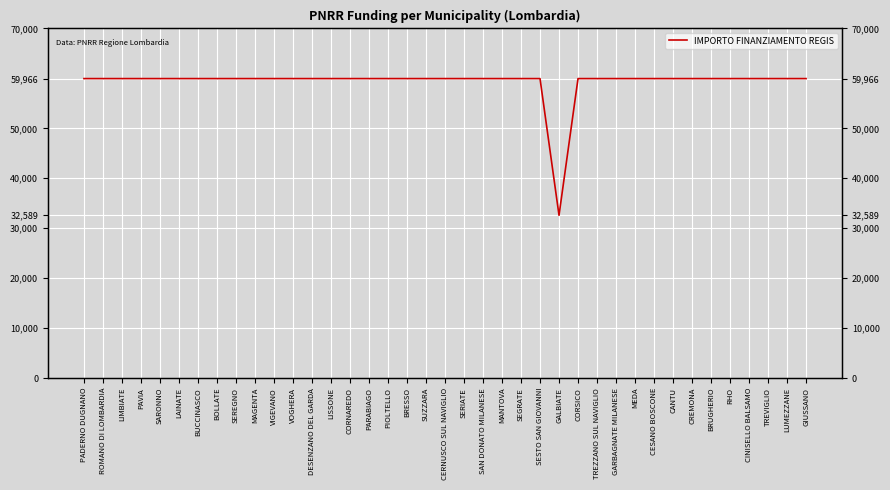

What is the sum of all values?

2311297